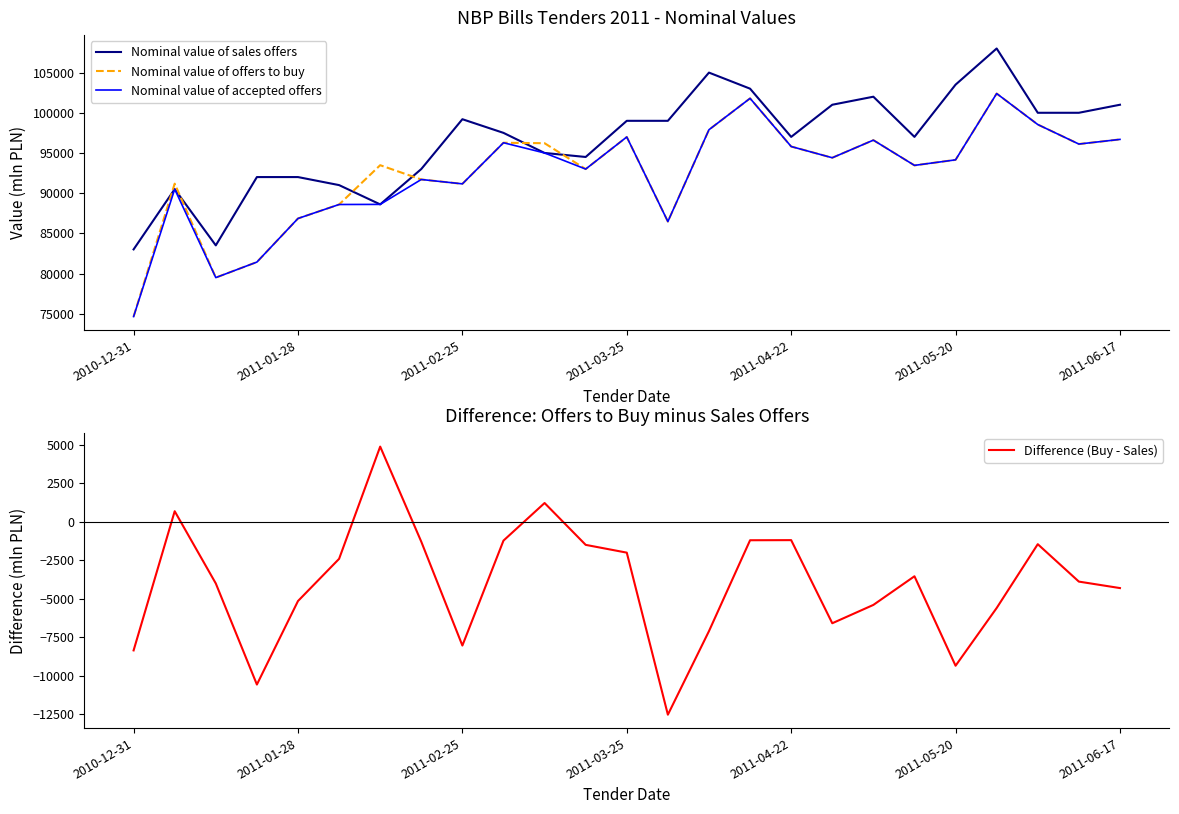

At how many categories does at least one series exceed 78555?

25